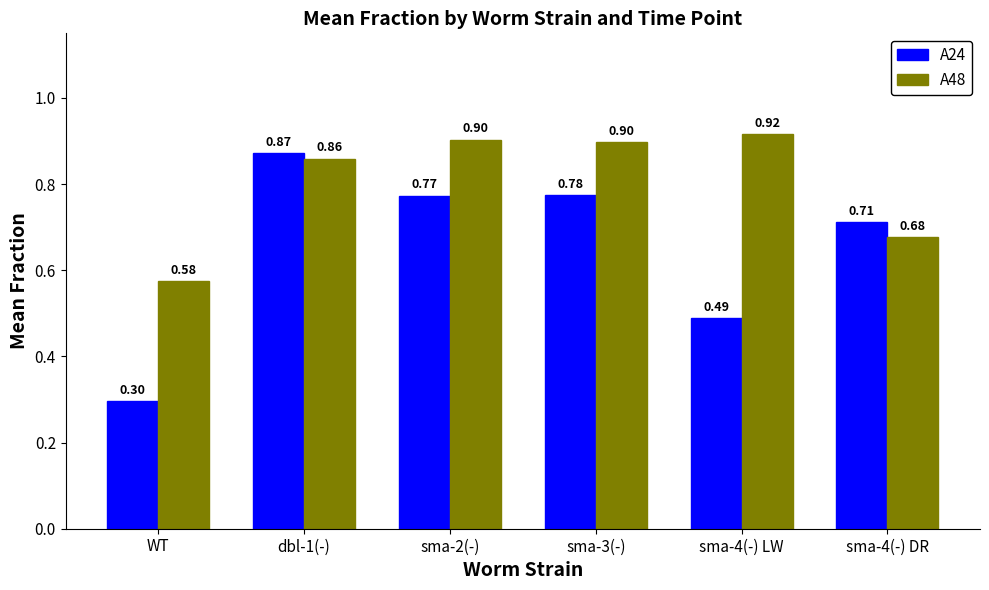

Which series has the widest spread of values?

A24